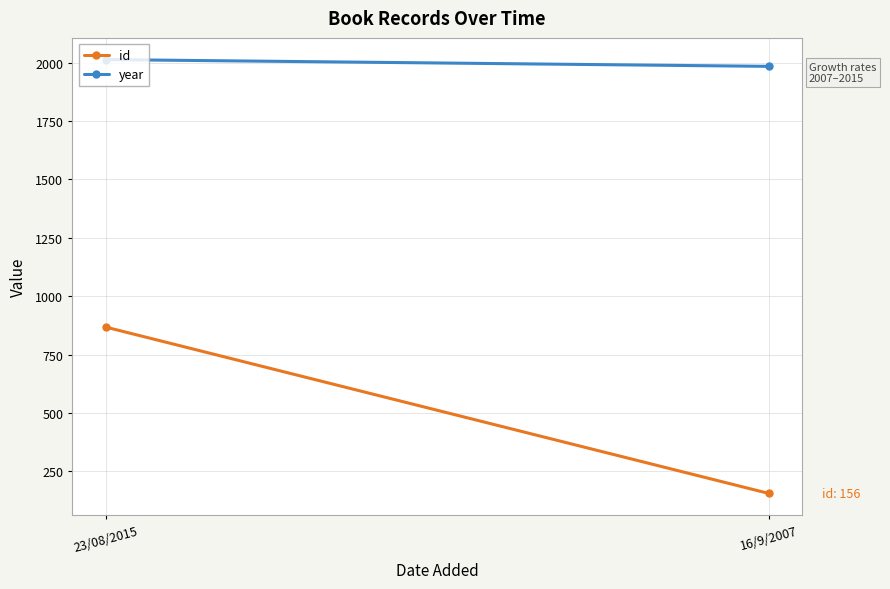

What is the sum of all id values?

1024